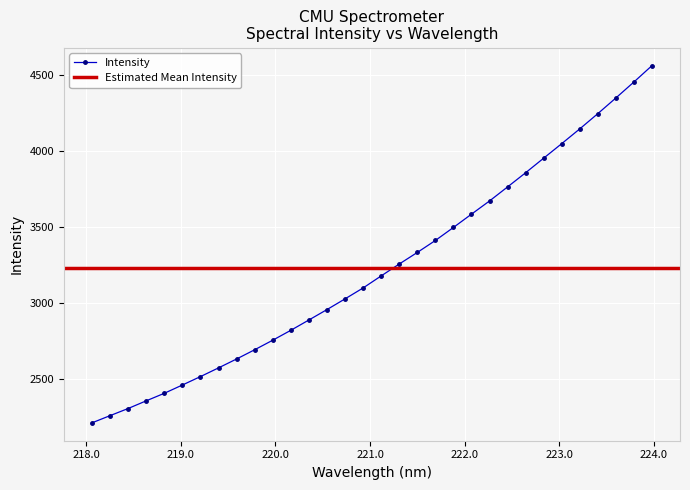

List the labels in order of value, largest first.

223.9802, 223.7895, 223.5987, 223.408, 223.2172, 223.0264, 222.8355, 222.6447, 222.4538, 222.263, 222.0721, 221.8812, 221.6902, 221.4993, 221.3083, 221.1174, 220.9264, 220.7354, 220.5444, 220.3533, 220.1623, 219.9712, 219.7801, 219.589, 219.3979, 219.2067, 219.0156, 218.8244, 218.6332, 218.442, 218.2508, 218.0596